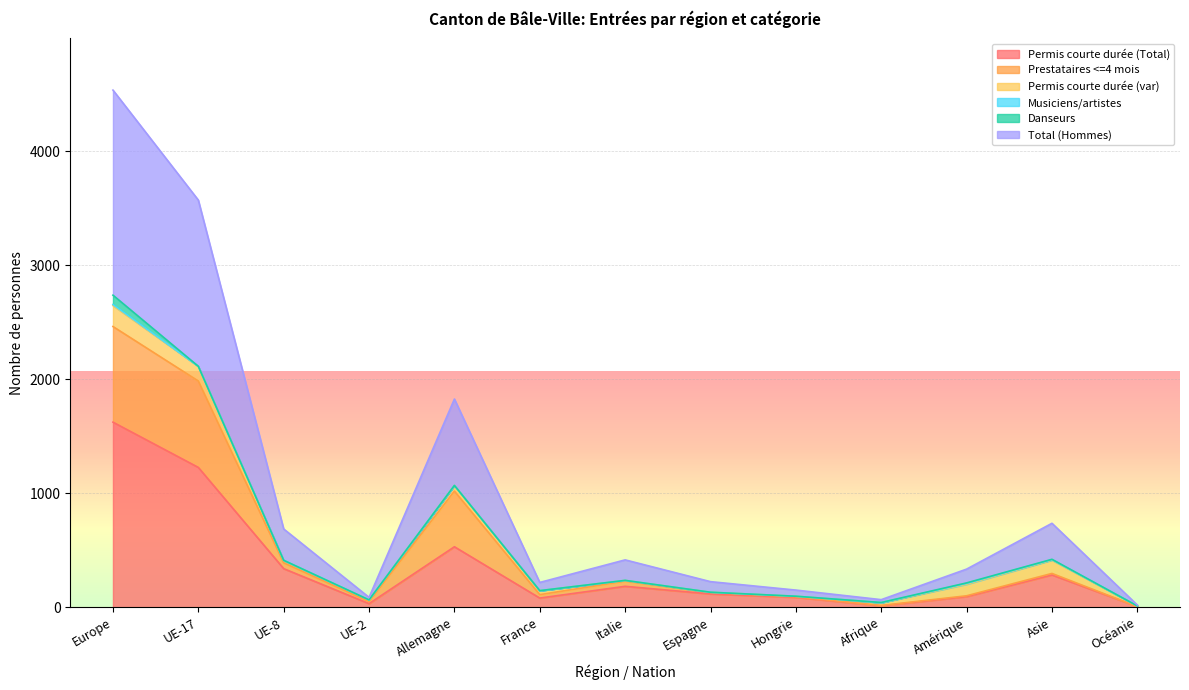

What is the highest value of the Permis courte durée (Total) series?

1623